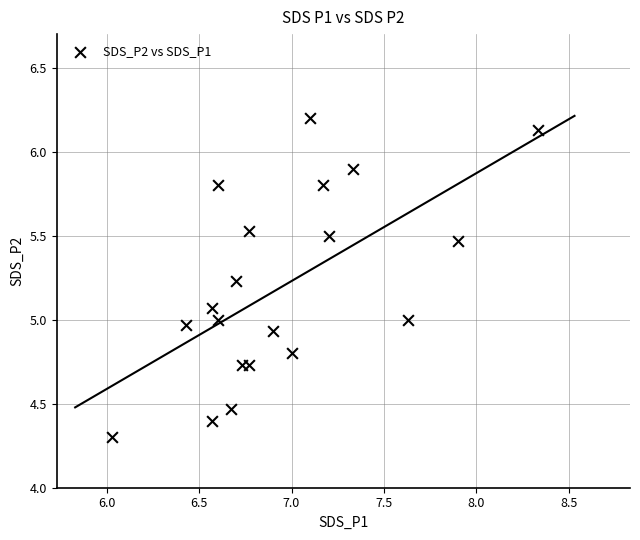

What is the range of Y values (max minus min)?

1.9